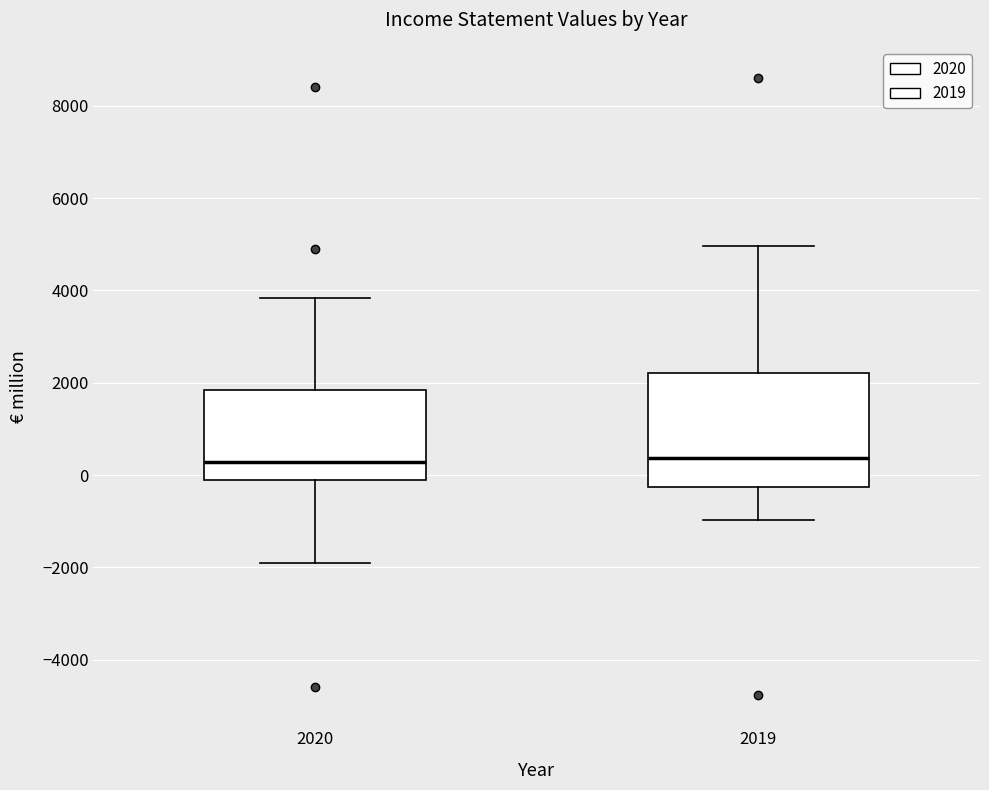

Reading left to right, transcribe this box plot: for each box, give where its median line is, the range the box spans, and where its two whiskers end, as read against the y-axis. The values are not printed on the chart, so give them approximately, as read against the axis.

2020: median 200, box -200 to 1800, whiskers -2000 to 3800
2019: median 400, box -200 to 2200, whiskers -1000 to 5000